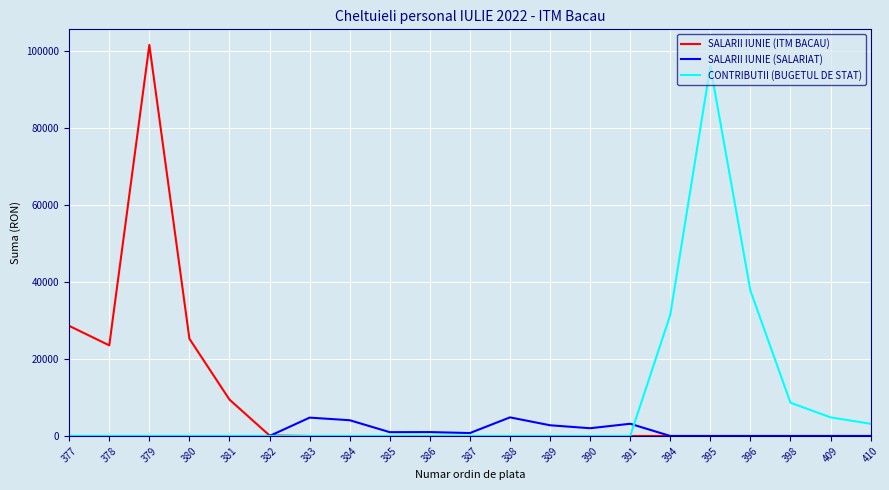

At which label does SALARII IUNIE (ITM BACAU) reach its peak?

379